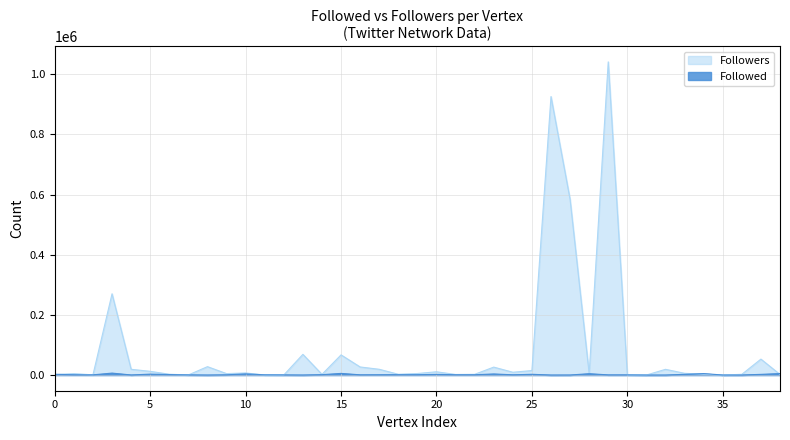

What is the label of the 32nd point from the left?

ghatzivasilis